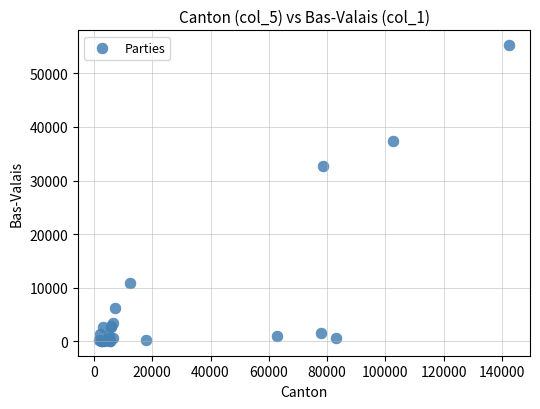

What Y value in the scatter plot is closest to 27663?

32719